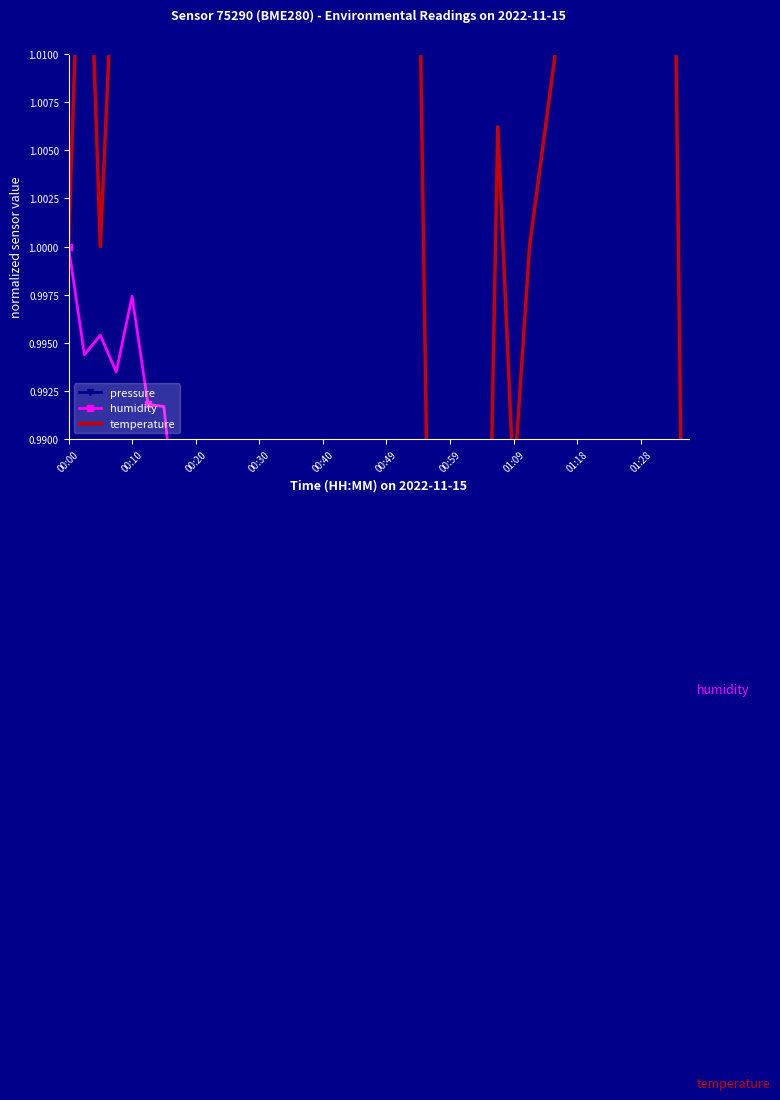

Rank the series by their average value, from highest to lowest.

temperature, pressure, humidity